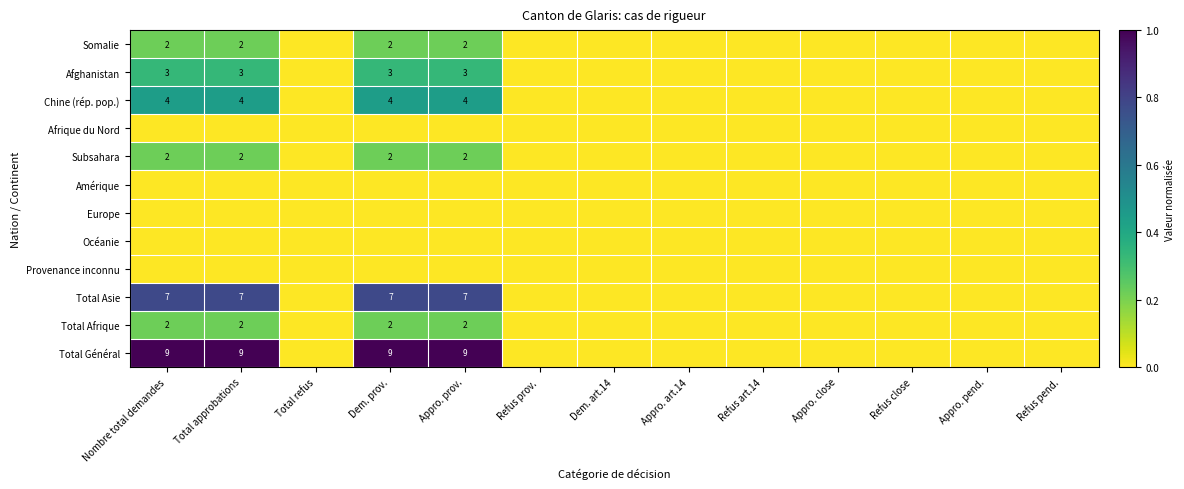

The Total Général series shows 4 at Appro. prov.. True or false?

False